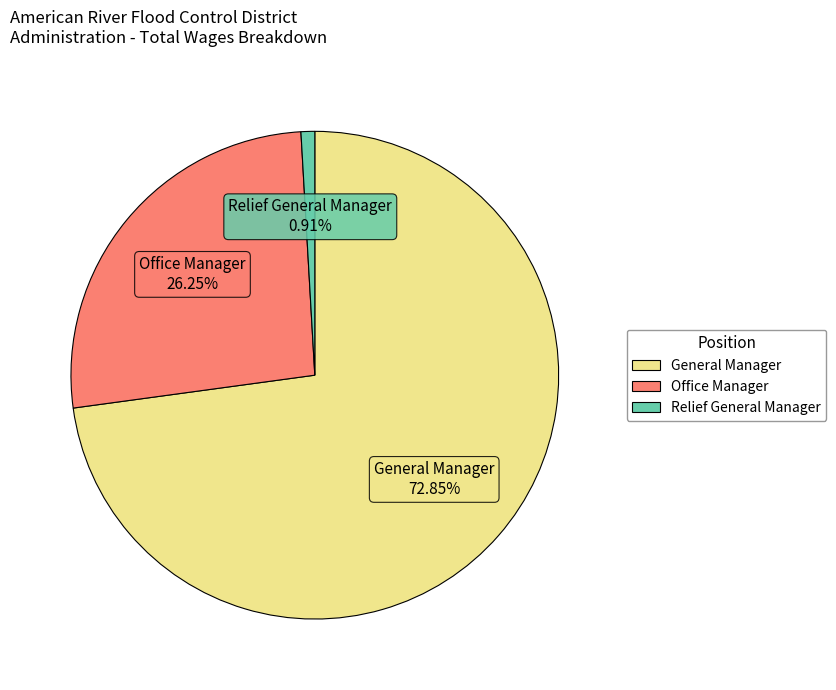

To the nearest percent, what is the combined percentage of Relief General Manager and General Manager?

74%